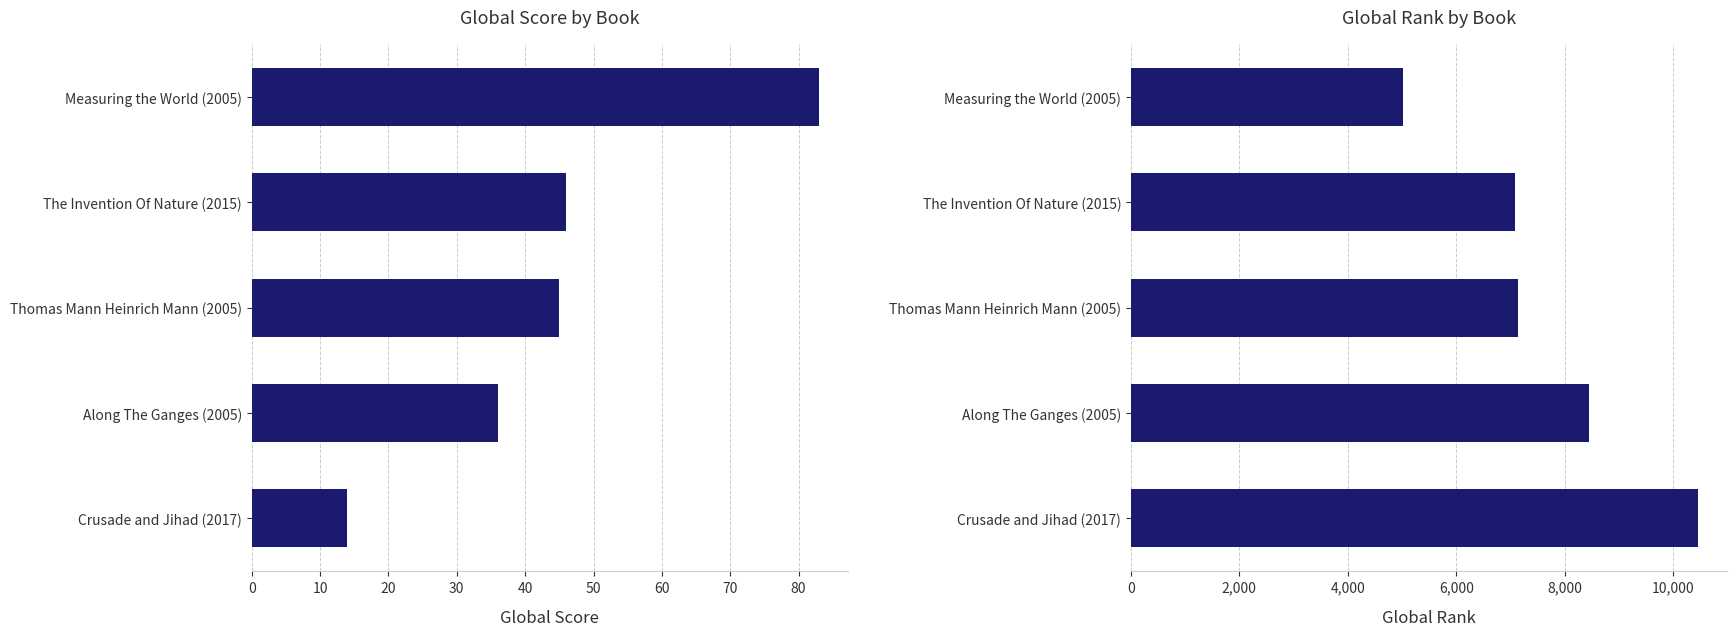

What is the value of the Global Score bar at the 4th from the left?

36